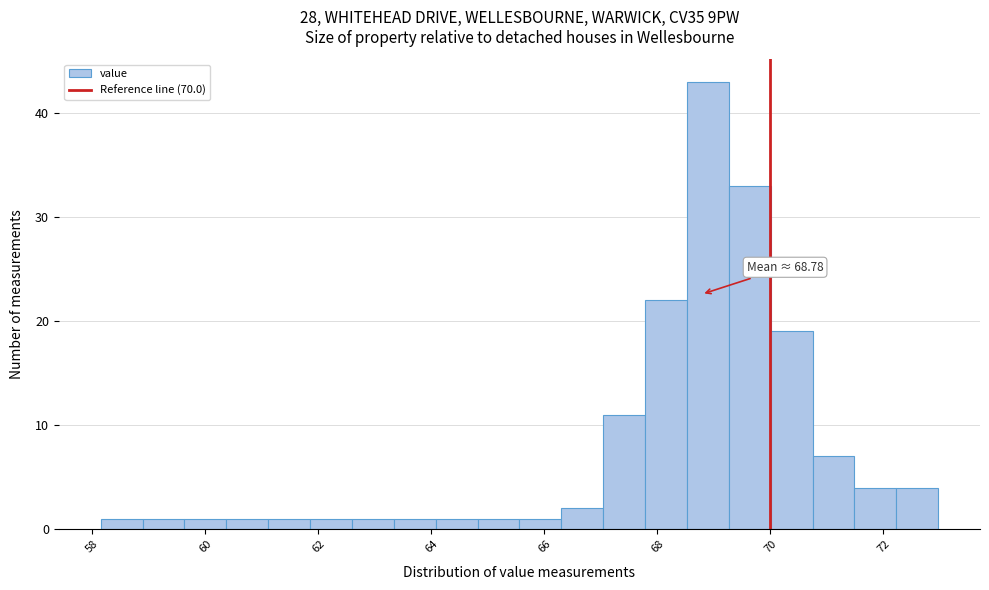

Read against the x-axis, roughly where is the centre of the tallest bar?

68.8